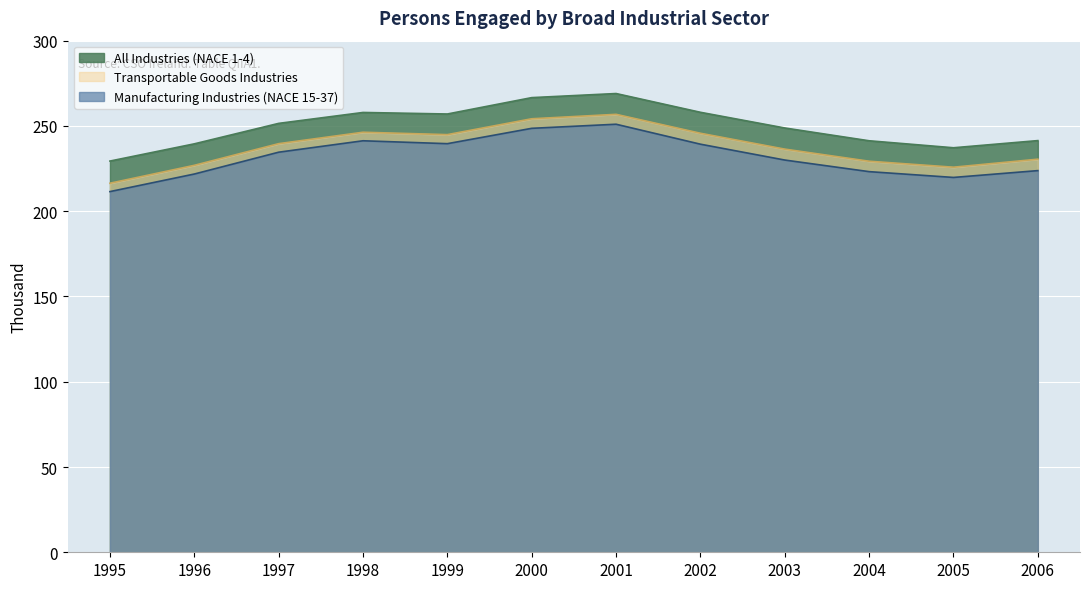

True or false: Manufacturing Industries (NACE 15-37) has more than 1 interior local peaks.

True